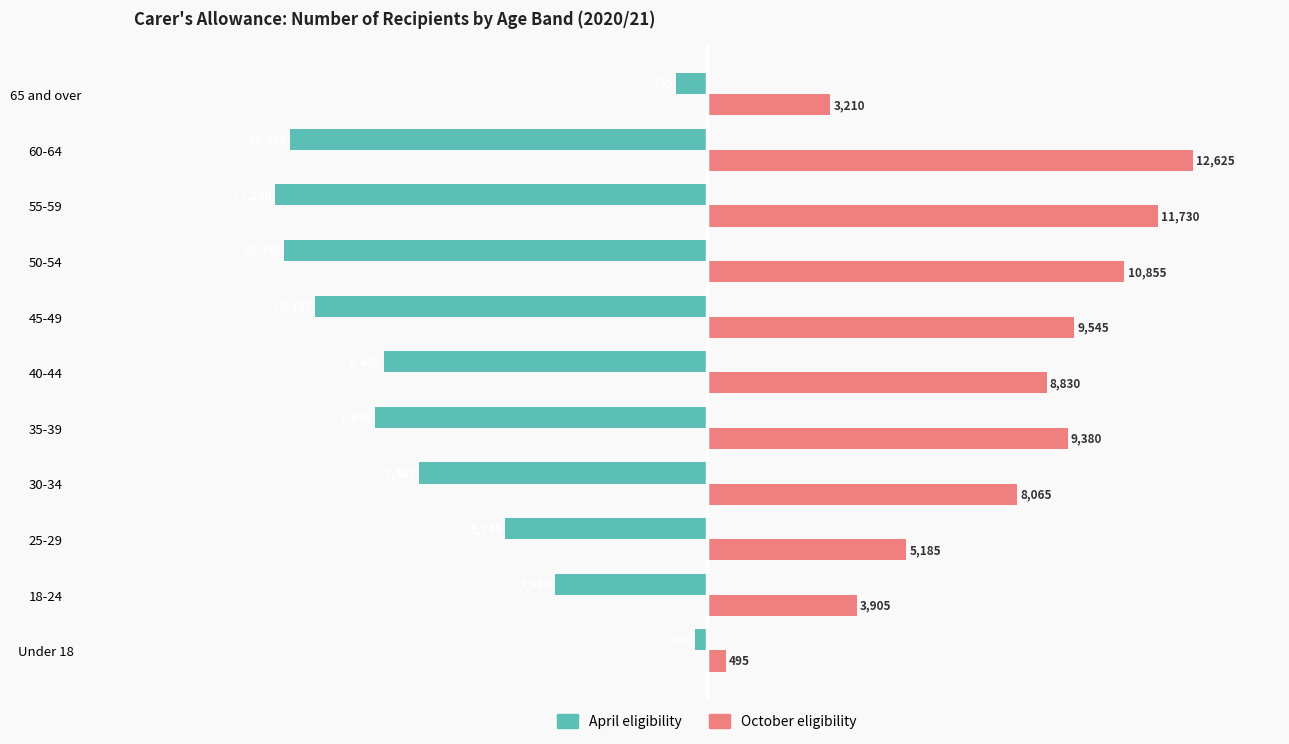

What are all the series names shown in the legend?

April eligibility, October eligibility